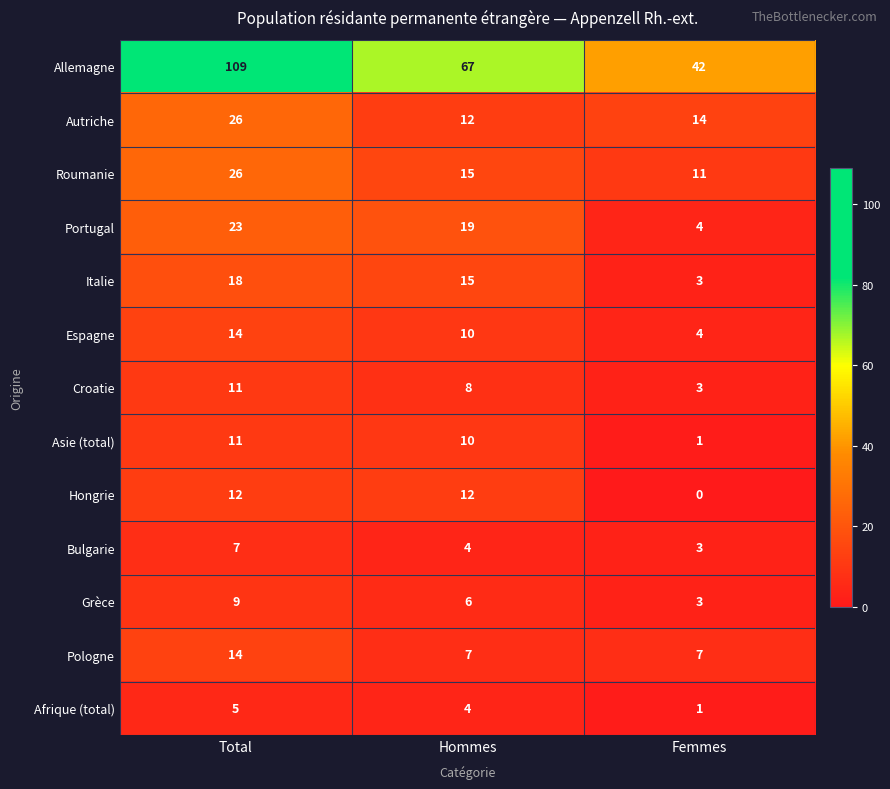

How many Portugal values are between 4 and 23?

3